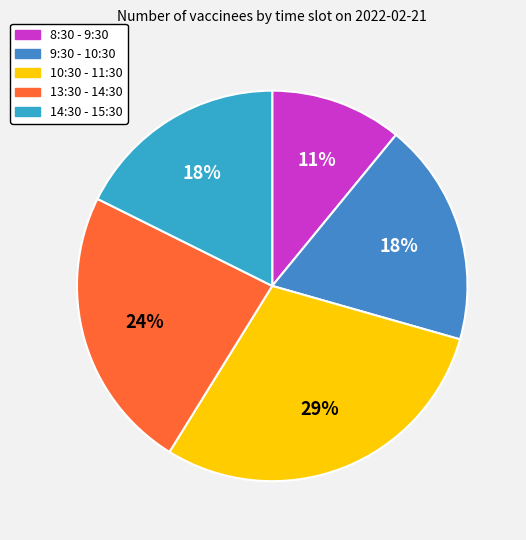

Count the number of slices in the pie.

5